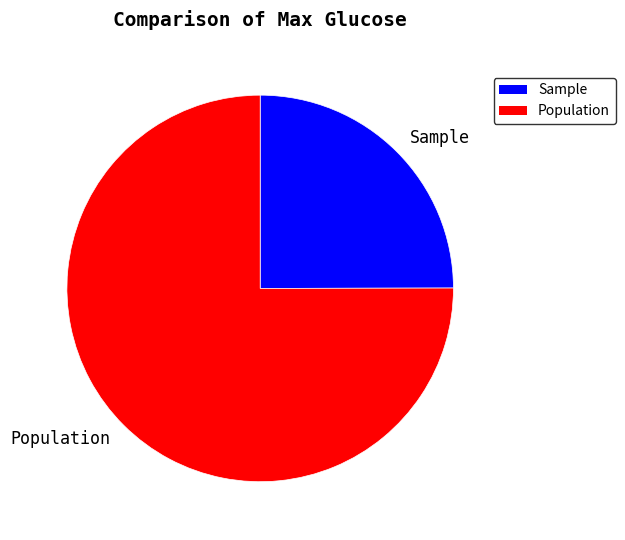

Is there any slice that represents more than half of the pie?

Yes